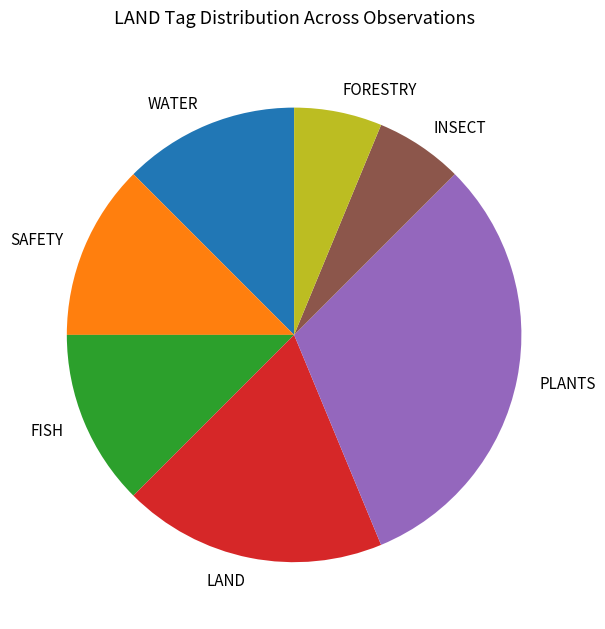

Does WATER represent more than half of the total?

No